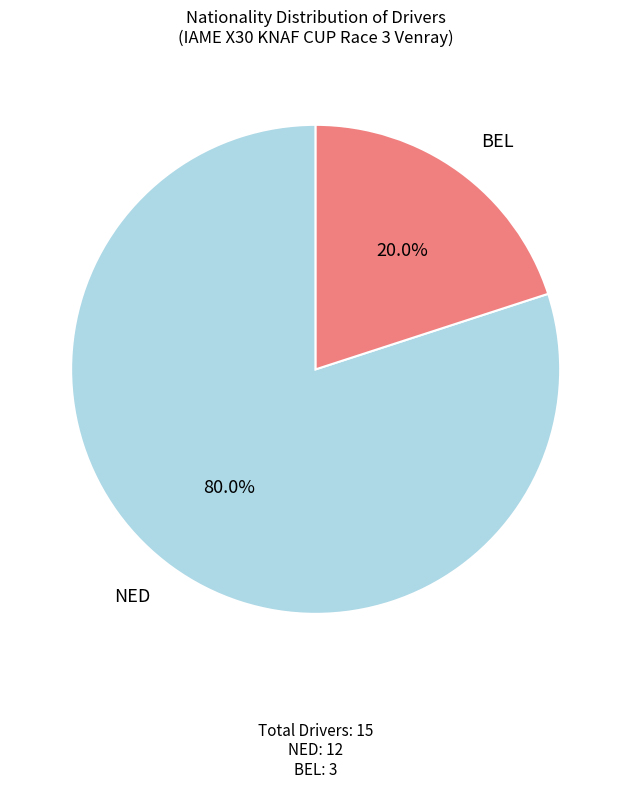

Count the number of slices in the pie.

2